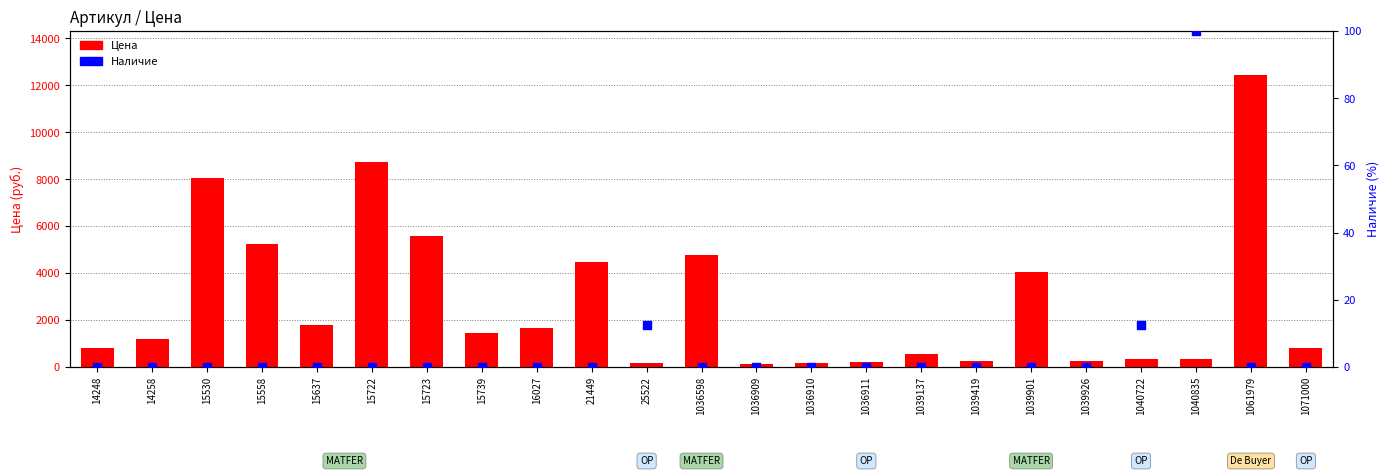

Which series reaches the maximum Y coordinate?

Цена